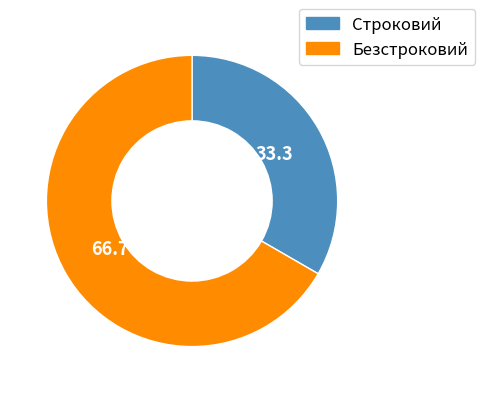

Count the number of slices in the pie.

2